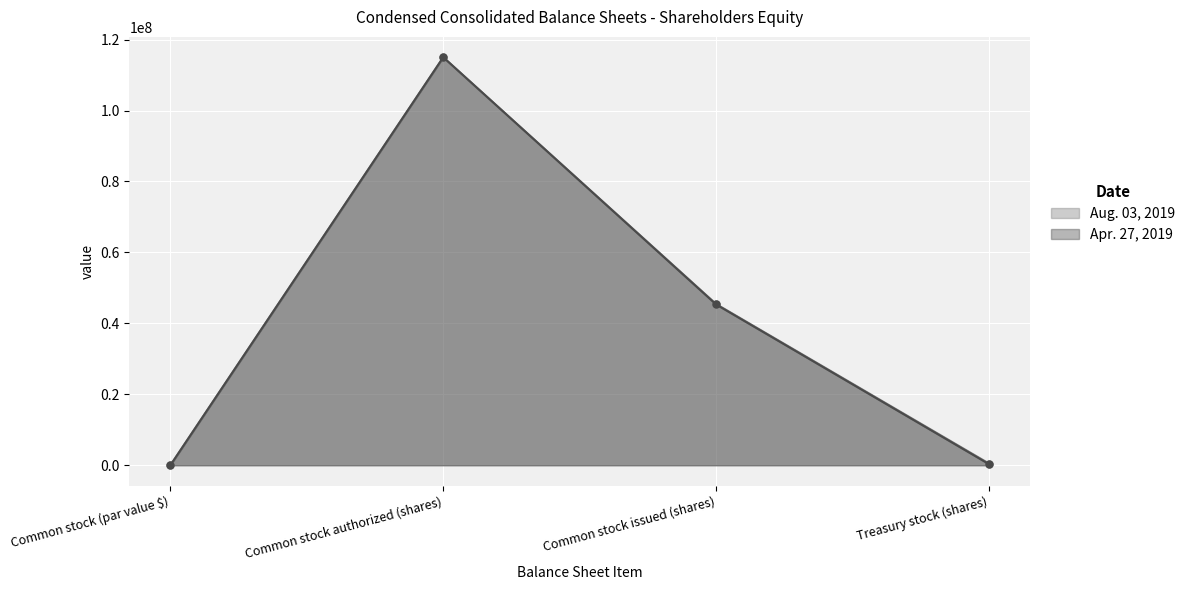

At how many categories does at least one series exceed 17706881?

2